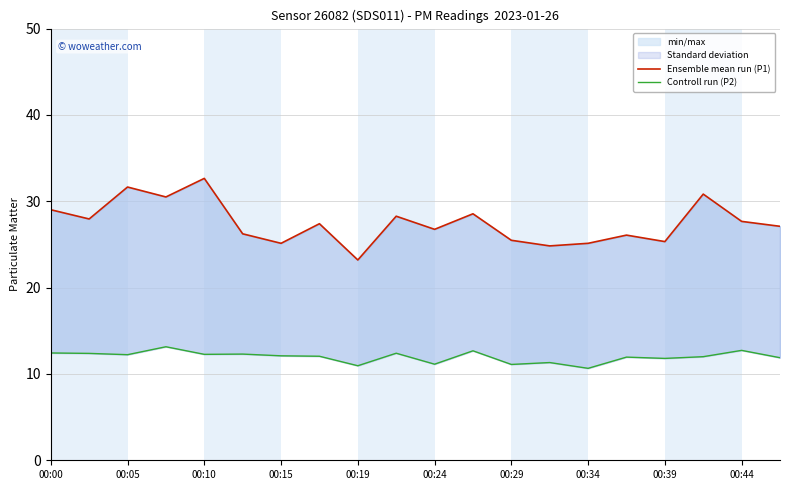

What is the maximum value shown in the chart?

32.6